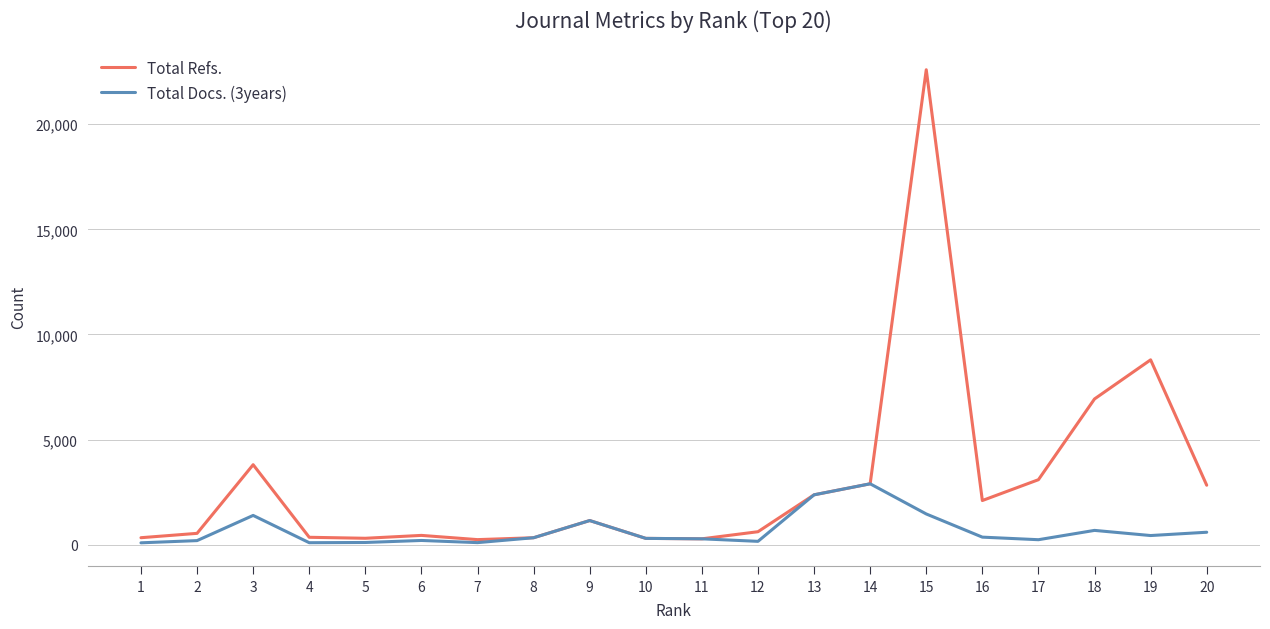

What is the difference between the highest and lowest values at 4?

258